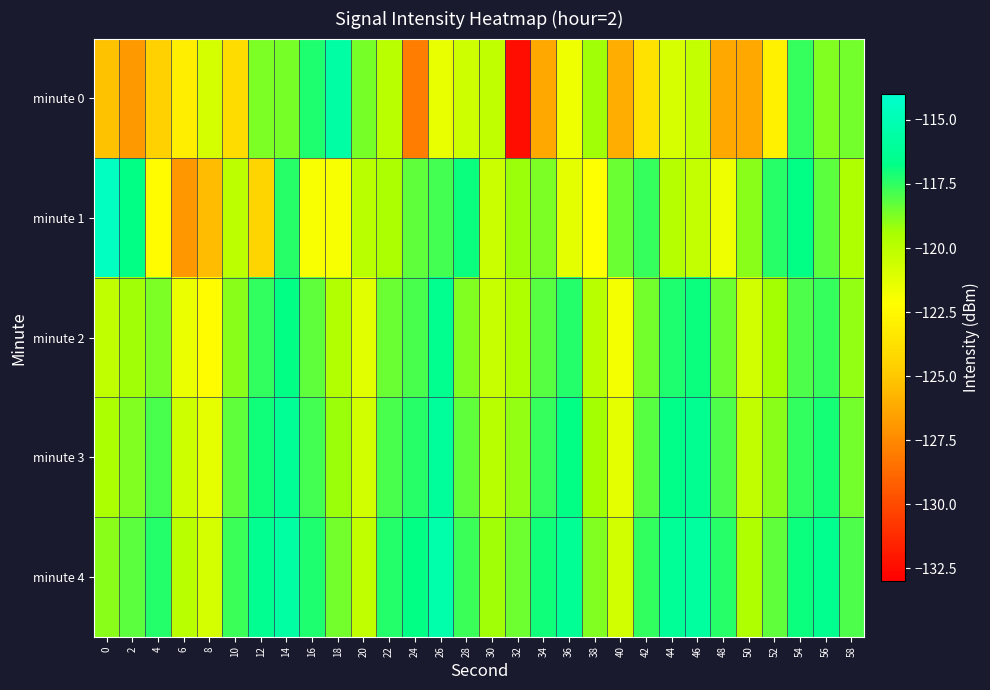

Which has a higher value, 16 or 24?

16